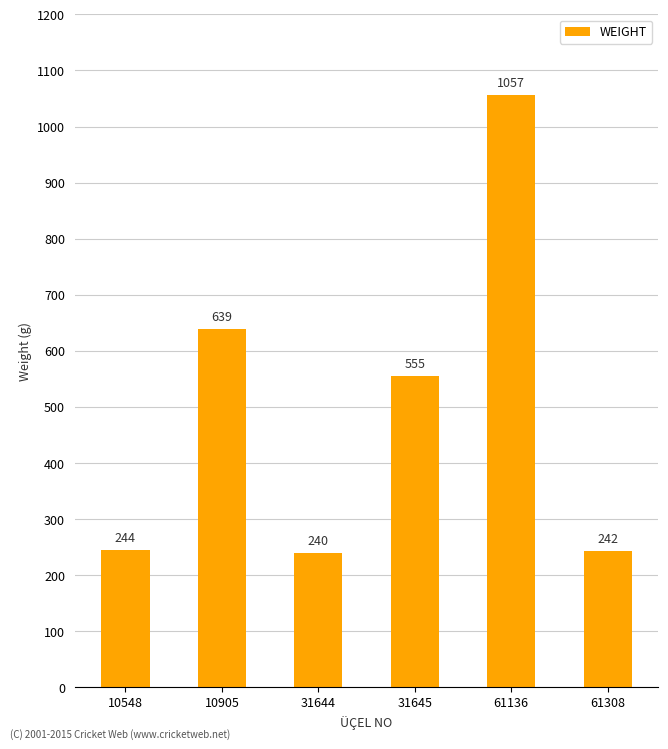

Does the chart contain stacked bars?

No